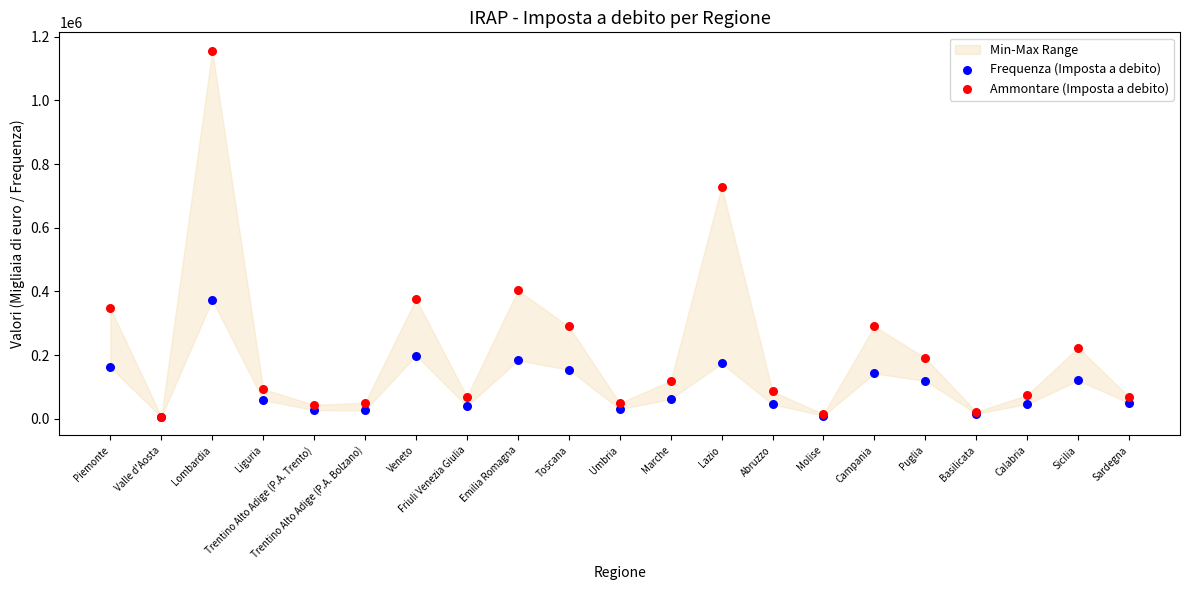

In the Ammontare (Imposta a debito) series, what Y value is closest to 581535?

729625